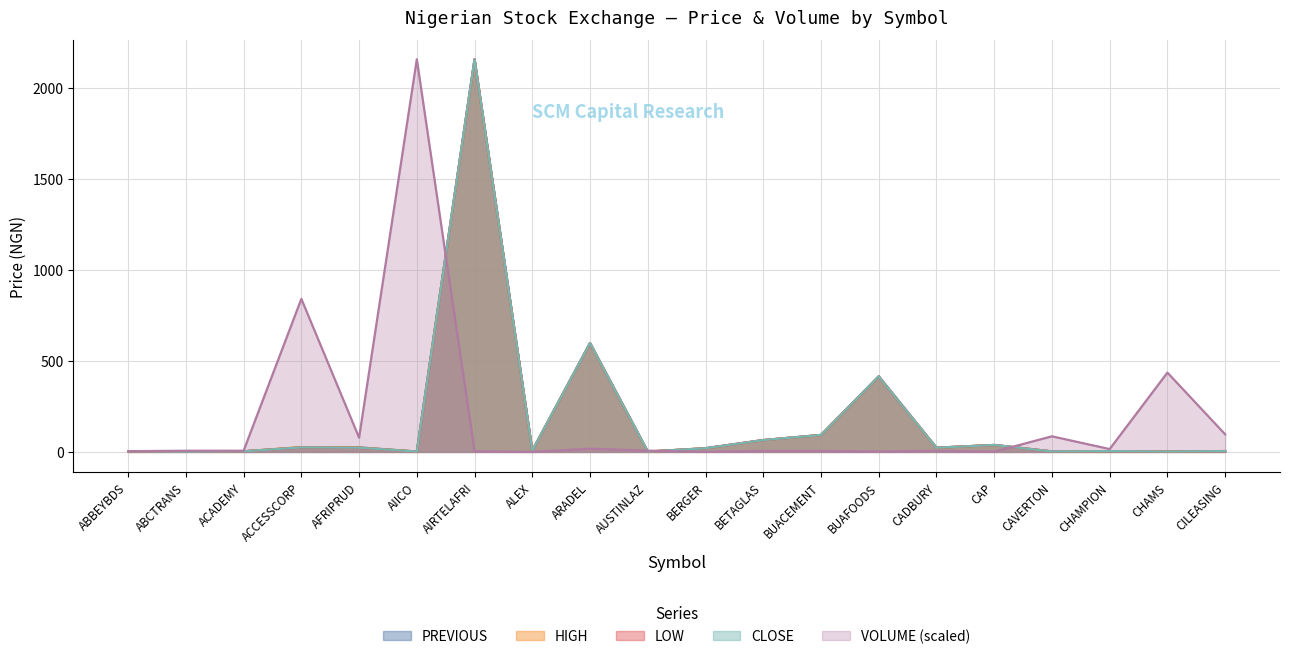

What is the label of the 16th point from the right?

AFRIPRUD